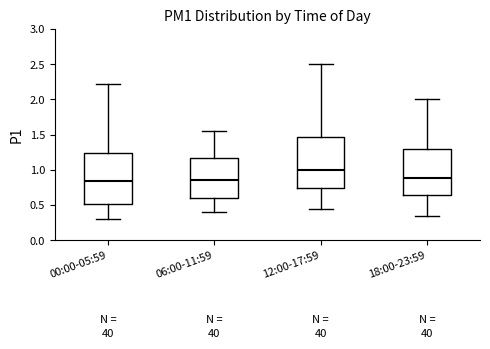

Reading left to right, transcribe this box plot: for each box, give where its median line is, the range the box spans, and where its two whiskers end, as read against the y-axis. The values are not printed on the chart, so give them approximately, as read against the axis.

00:00-05:59: median 0.85, box 0.50 to 1.25, whiskers 0.30 to 2.20
06:00-11:59: median 0.85, box 0.60 to 1.15, whiskers 0.40 to 1.55
12:00-17:59: median 1.00, box 0.75 to 1.45, whiskers 0.45 to 2.50
18:00-23:59: median 0.90, box 0.65 to 1.30, whiskers 0.35 to 2.00